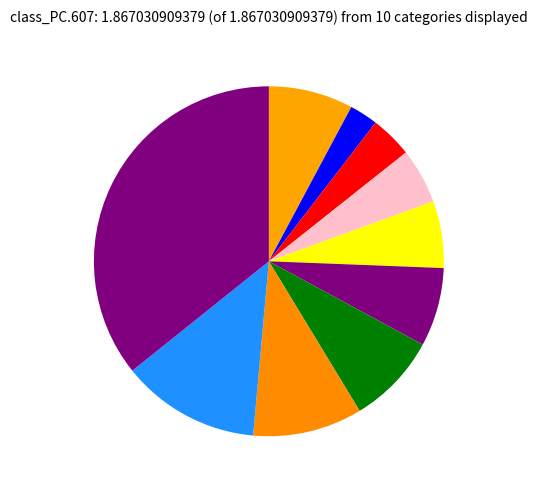

How many slices are in this pie chart?

10